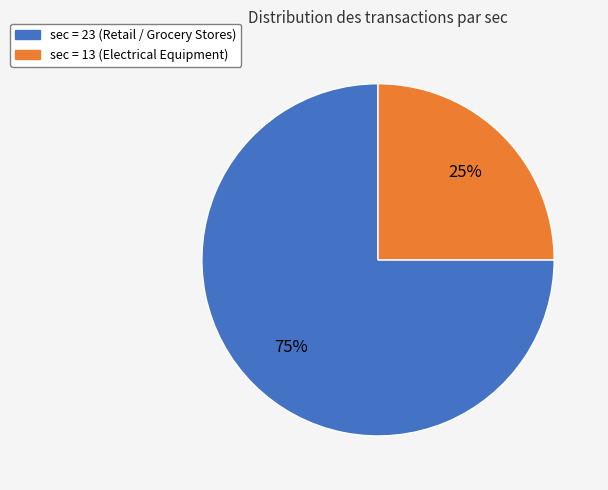

Does any single category account for the majority?

Yes